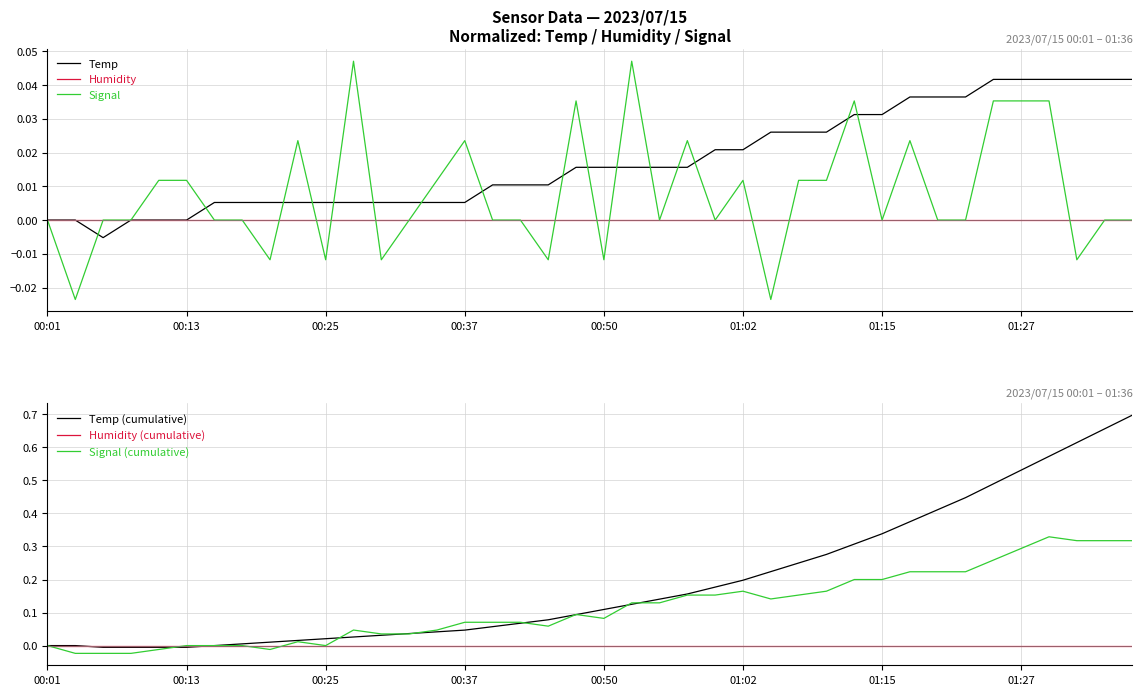

Which series ends up on top after the final intersection of Temp and Signal?

Temp